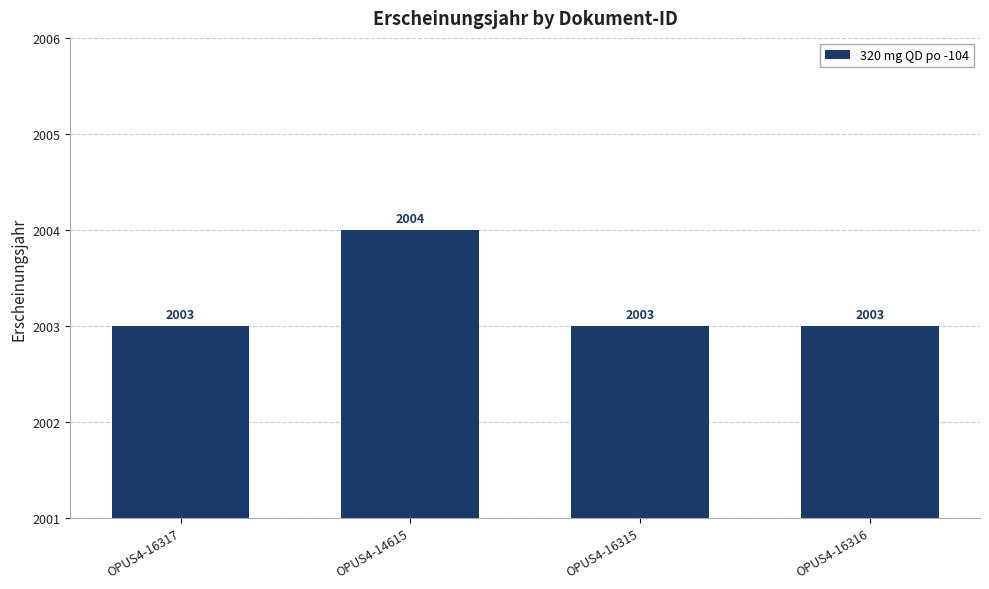

Reading left to right, transcribe all the data shown in this chart.

OPUS4-16317=2003	OPUS4-14615=2004	OPUS4-16315=2003	OPUS4-16316=2003